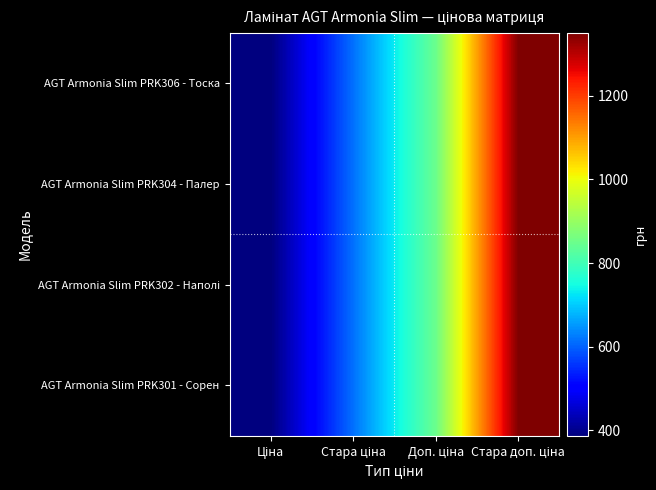

Between Ціна and Стара доп. ціна, which series saw the biggest shift?

AGT Armonia Slim PRK306 - Тоска